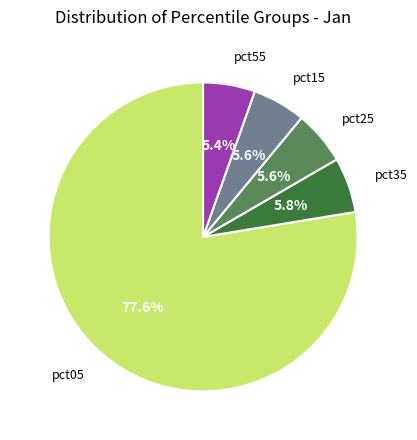

What percentage is NOT represented by pct55?

94.6%